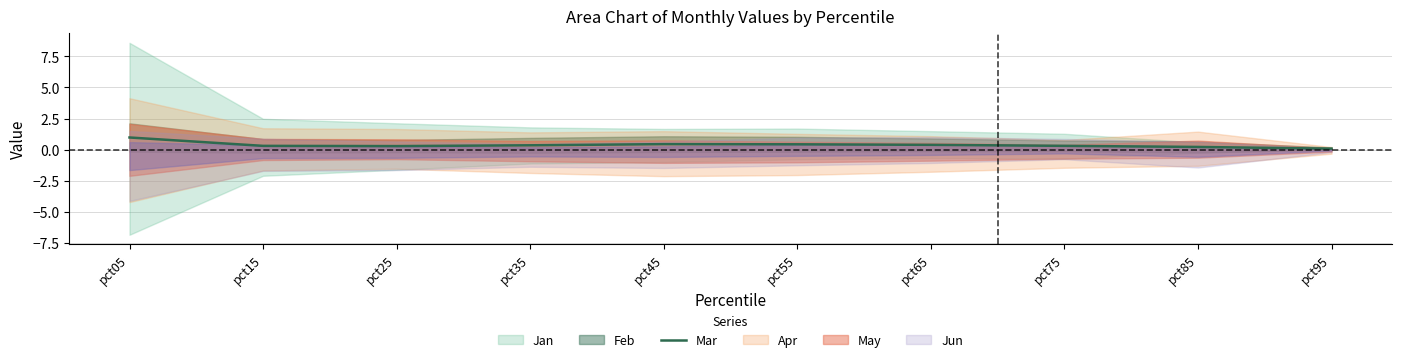

Which has a higher value, pct85 or pct05?

pct05